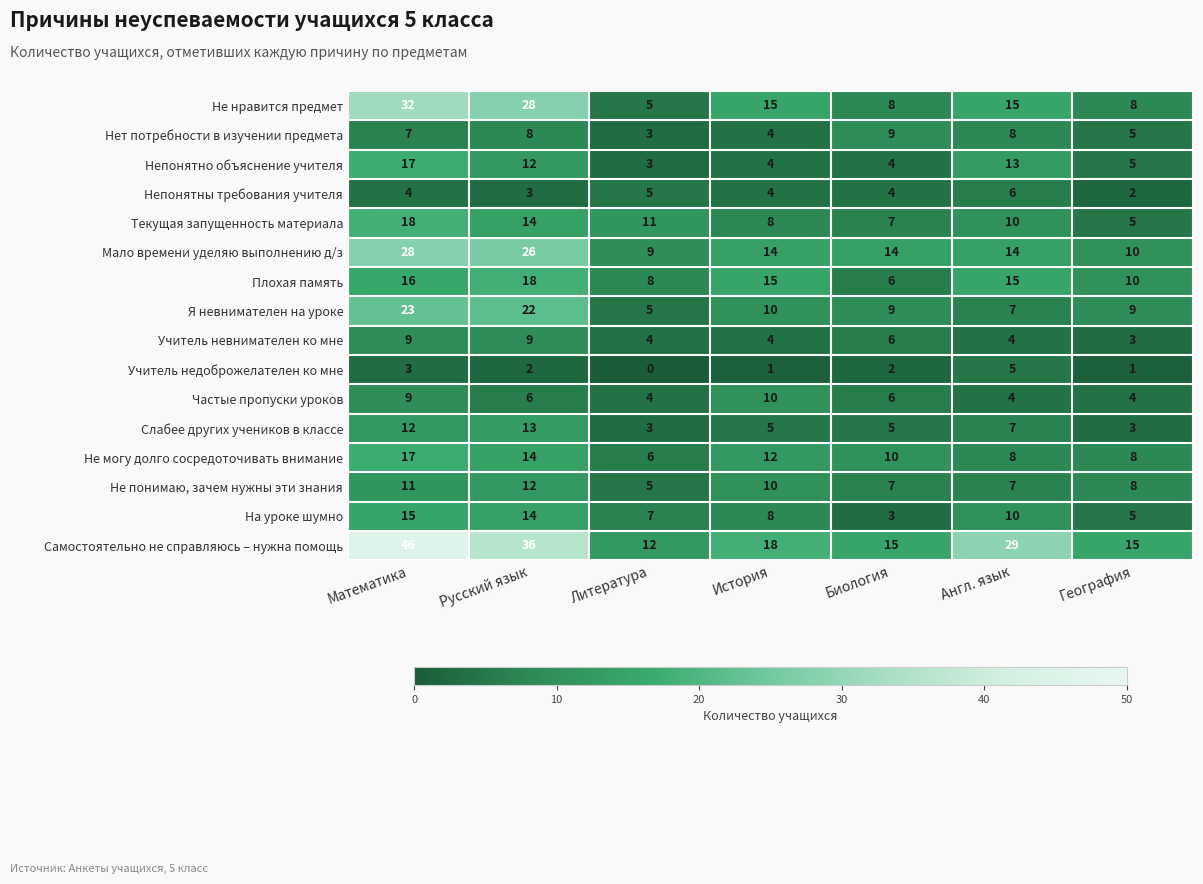

How many distinct data groups are displayed?

16